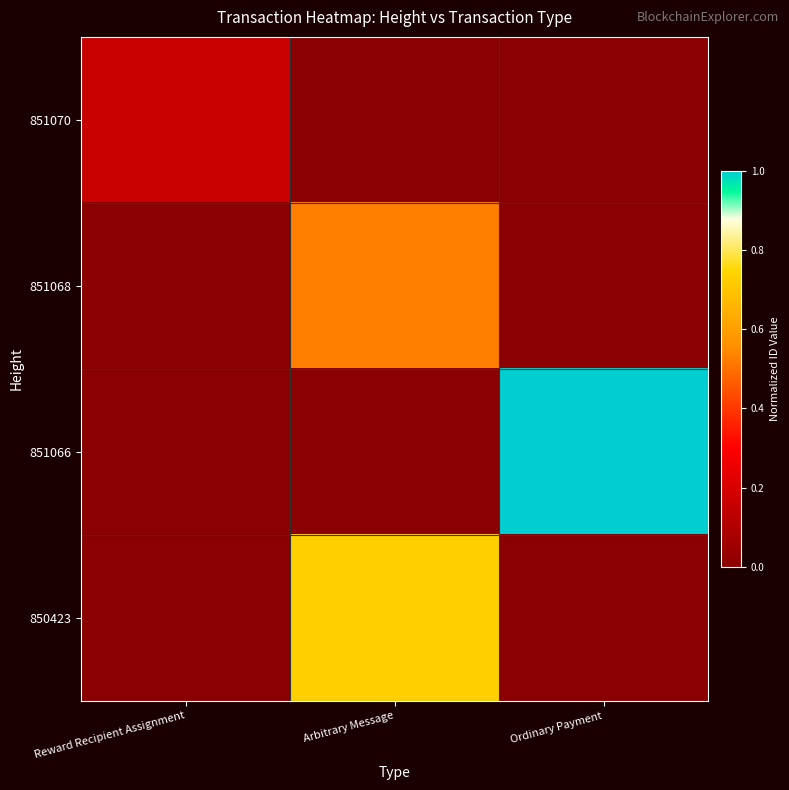

Reading left to right, what are all the values shown in this chart?

851070: Reward Recipient Assignment=0.2	Arbitrary Message=0.0	Ordinary Payment=0.0
851068: Reward Recipient Assignment=0.0	Arbitrary Message=0.5	Ordinary Payment=0.0
851066: Reward Recipient Assignment=0.0	Arbitrary Message=0.0	Ordinary Payment=1.0
850423: Reward Recipient Assignment=0.0	Arbitrary Message=0.7	Ordinary Payment=0.0